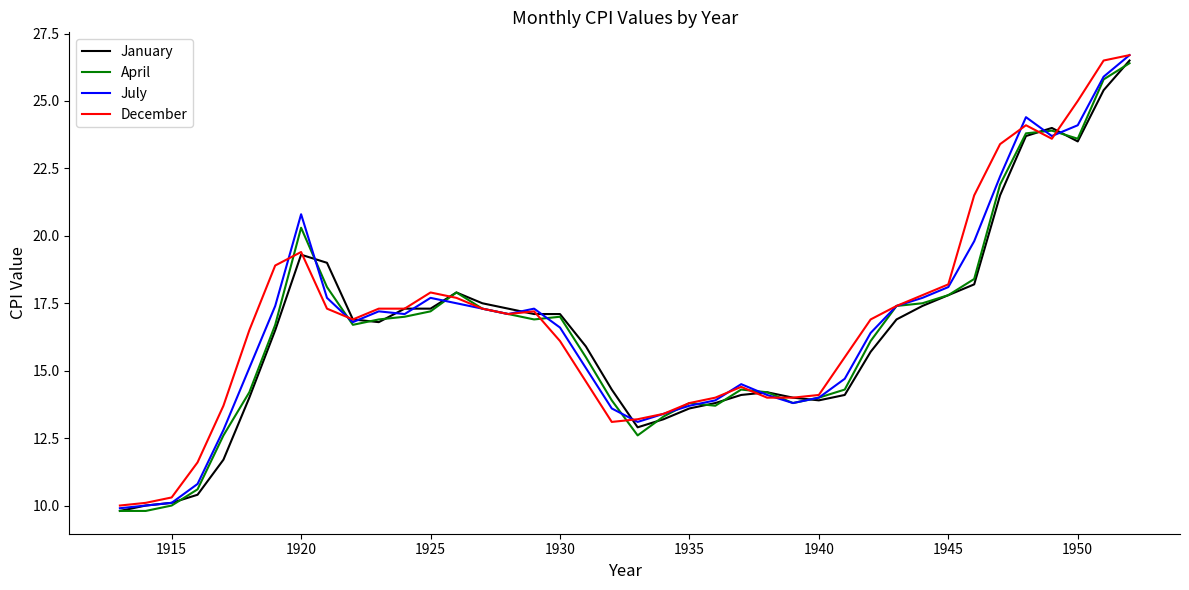

What is the highest value of the January series?

26.5